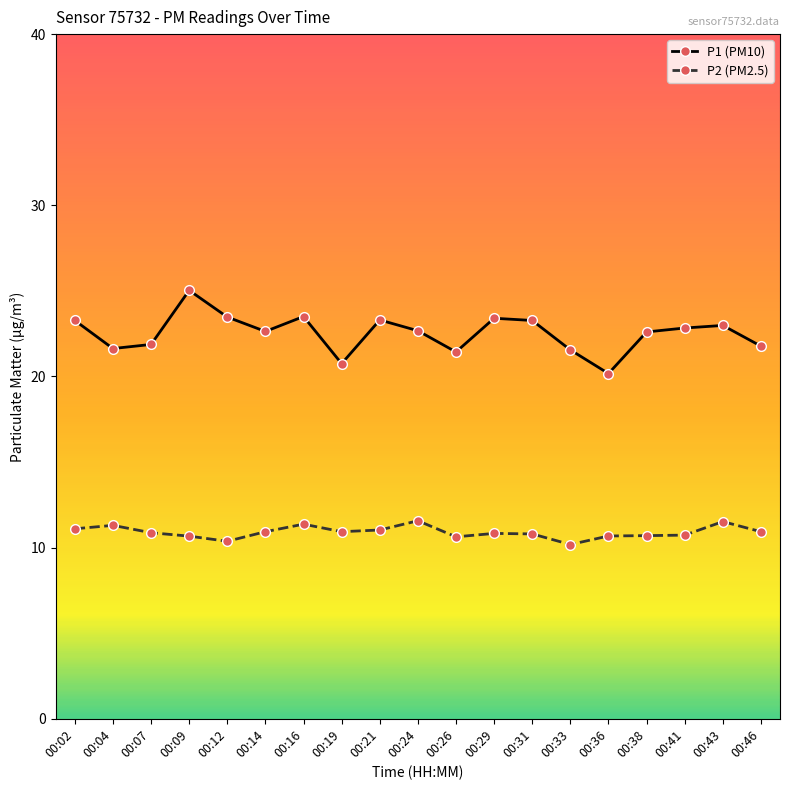

Rank the series at 00:36 from lowest to highest value.

P2 (PM2.5), P1 (PM10)